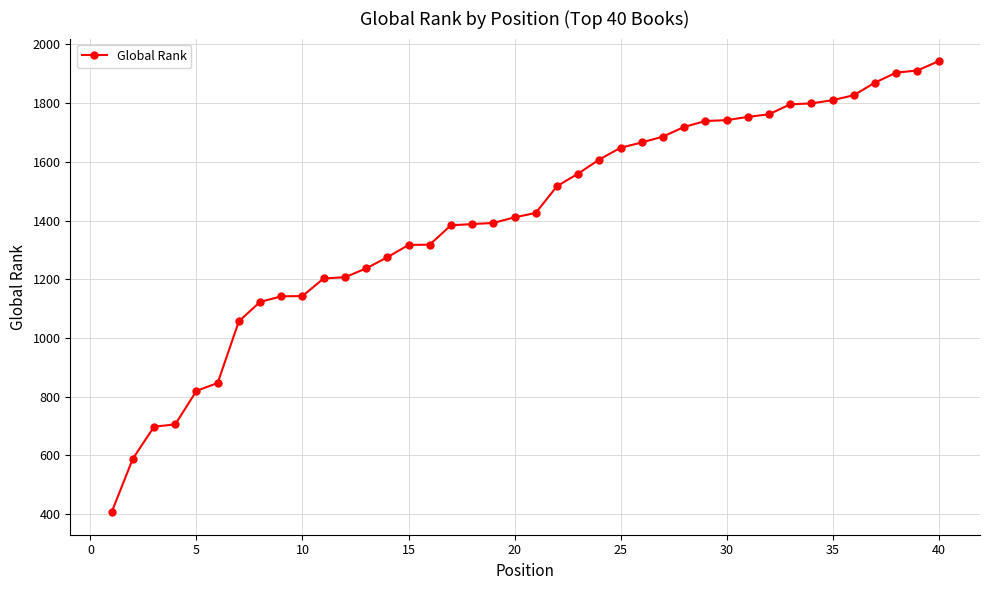

What is the difference between the maximum and minimum values?

1536